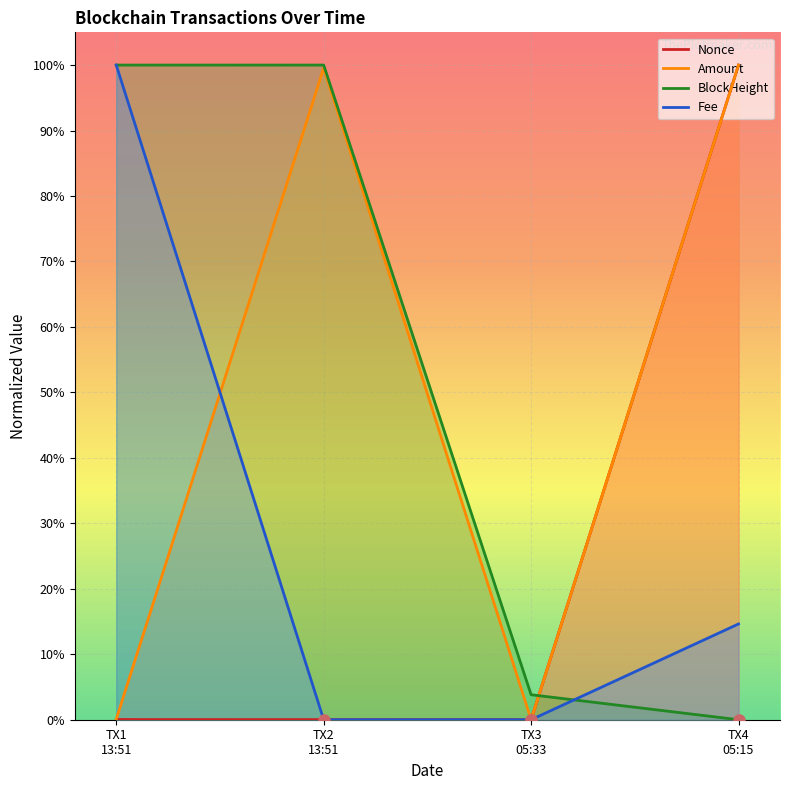

What is the highest value of the Fee series?

100.0